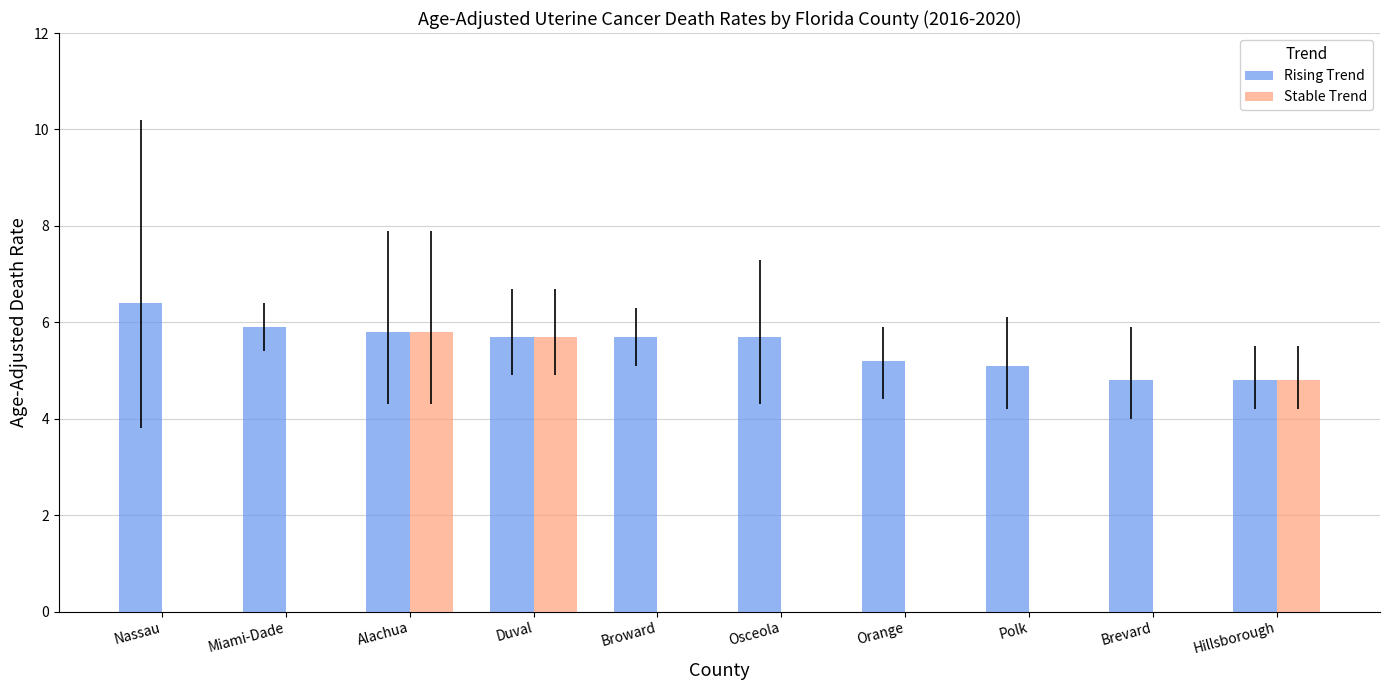

What is the sum of all Rising Trend values?

55.1